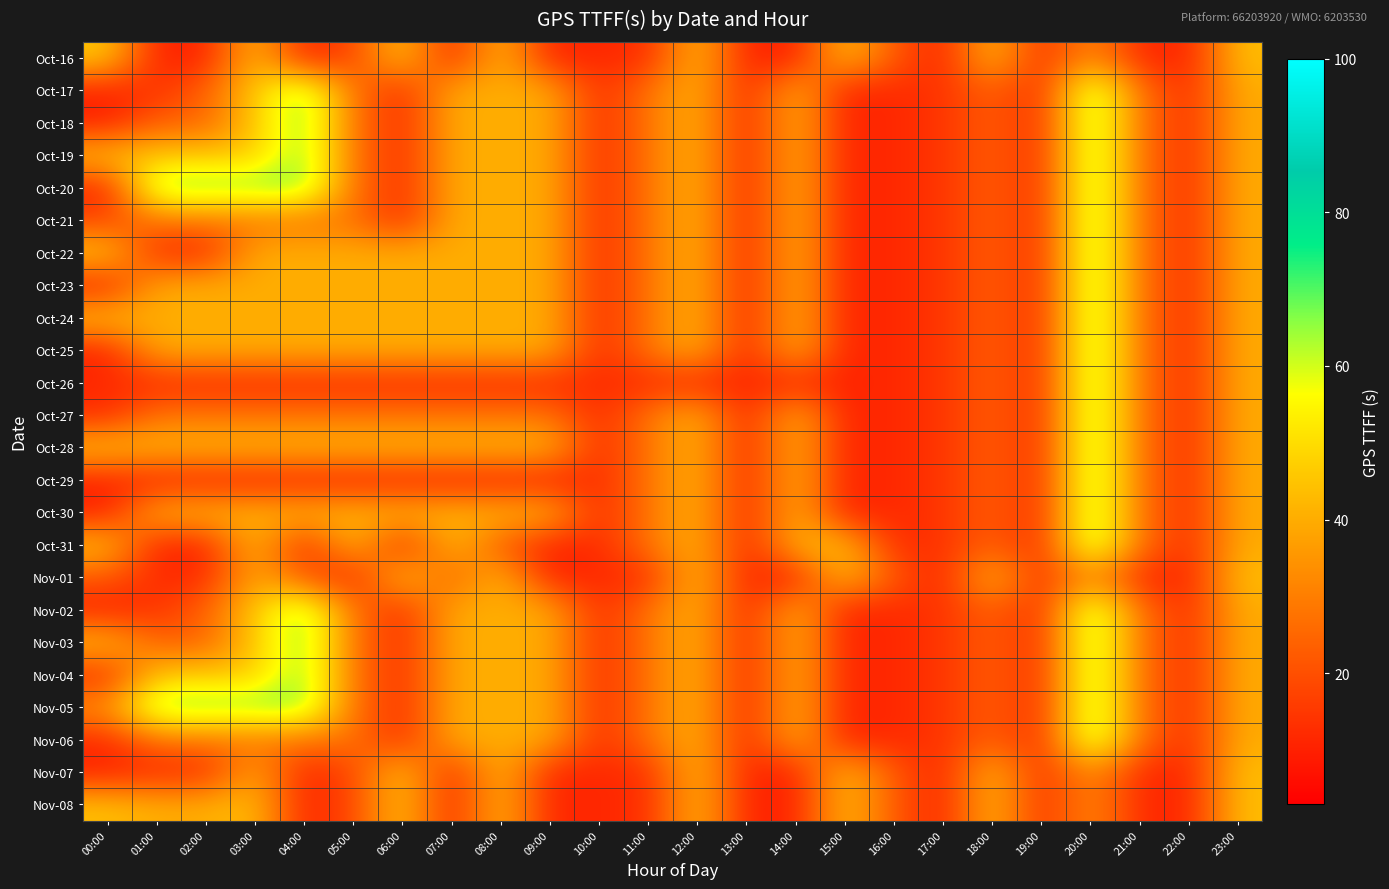

At 11:00, list the series in order from largest to smallest.

Oct-17, Oct-18, Oct-19, Oct-20, Oct-21, Oct-22, Oct-23, Oct-24, Oct-25, Oct-27, Oct-28, Oct-29, Oct-30, Oct-31, Nov-02, Nov-03, Nov-04, Nov-05, Nov-06, Oct-16, Oct-26, Nov-01, Nov-07, Nov-08